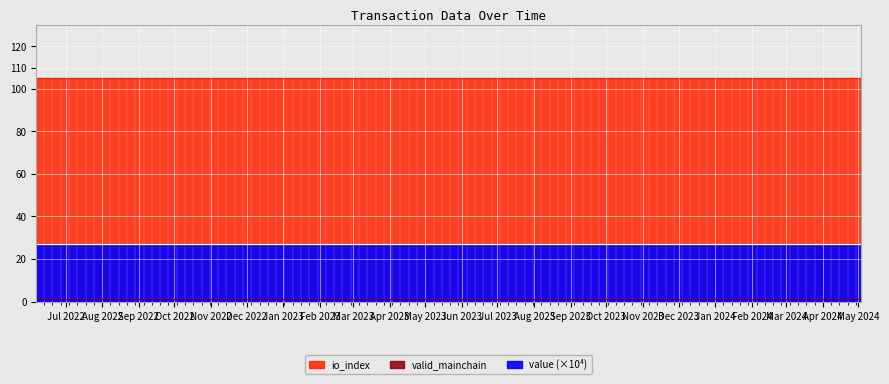

What is the value of the valid_mainchain point at the 13th from the left?

1.0